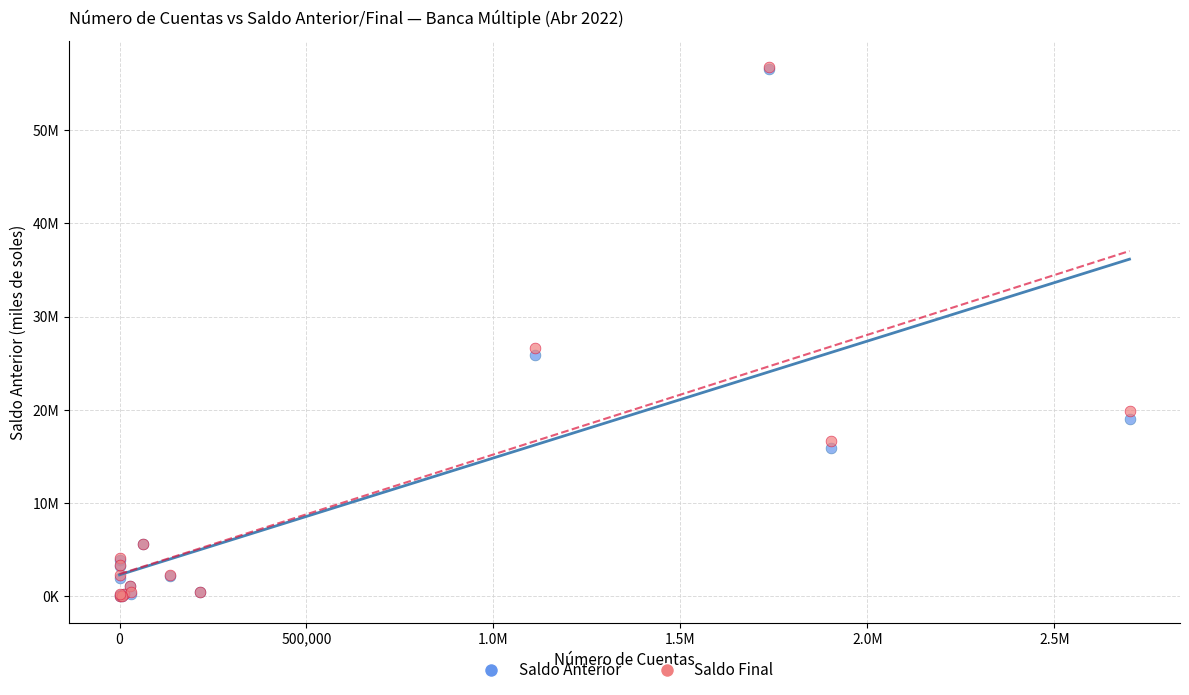

What are all the series names shown in the legend?

Saldo Anterior, Saldo Final